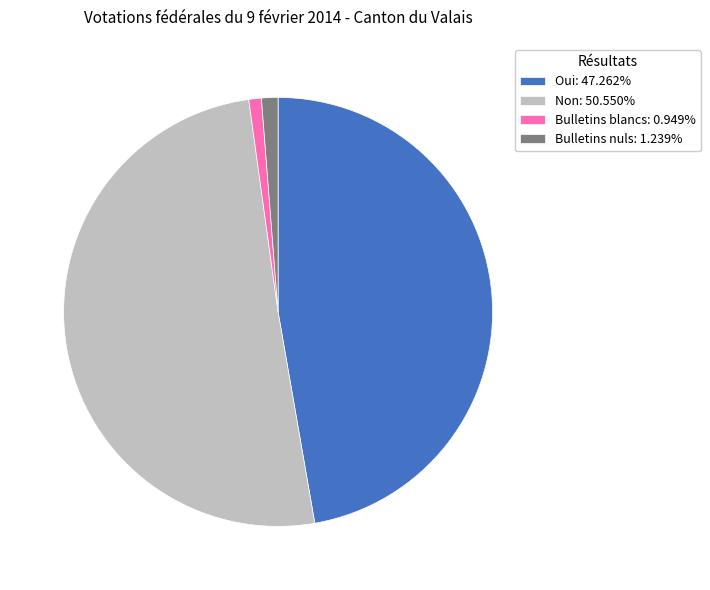

Combined, do Bulletins blancs: 0.949% and Oui: 47.262% account for over 50%?

No